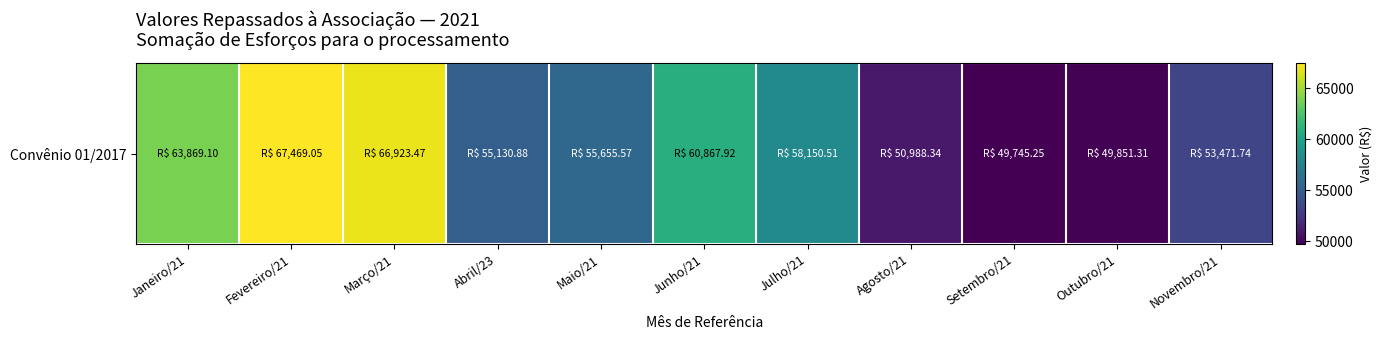

What is the smallest value displayed?

49745.2